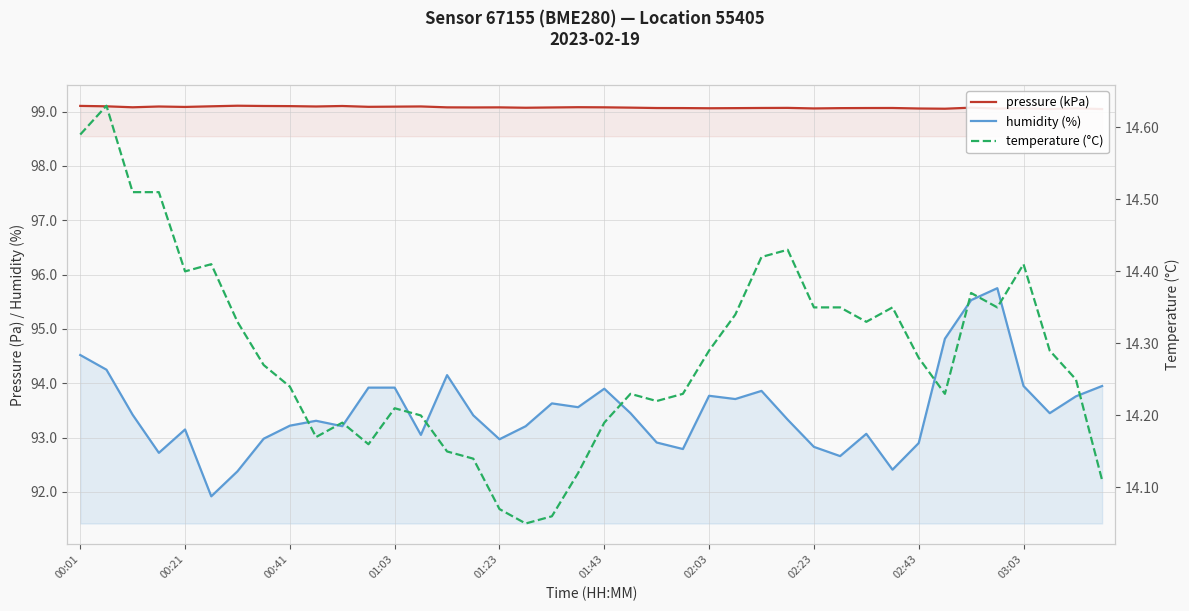

True or false: humidity (%) and pressure (kPa) cross at least once.

False